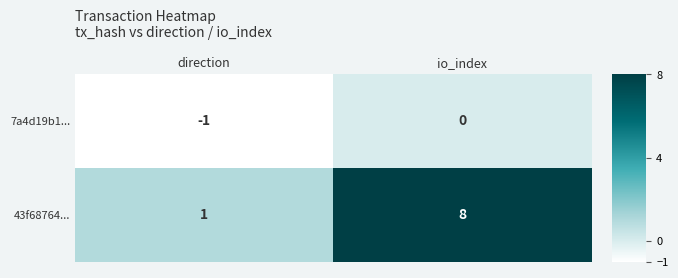

List the series in order of their peak value, lowest first.

7a4d19b1..., 43f68764...